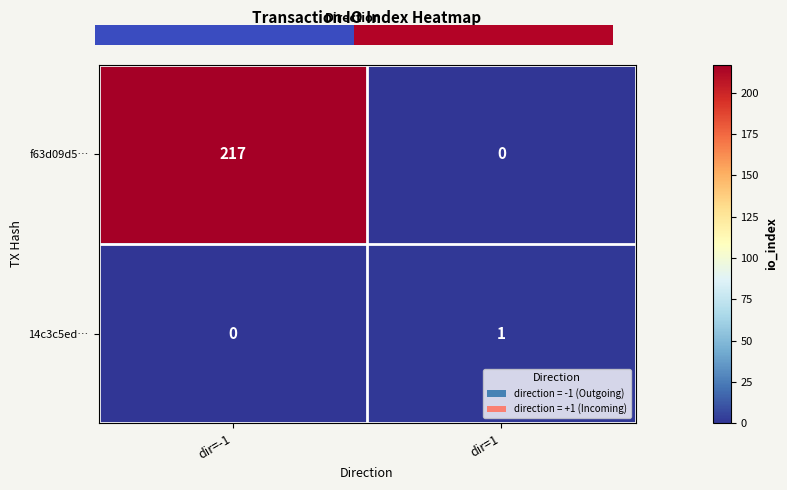

At dir=-1, list the series in order from smallest to largest.

14c3c5ed…, f63d09d5…